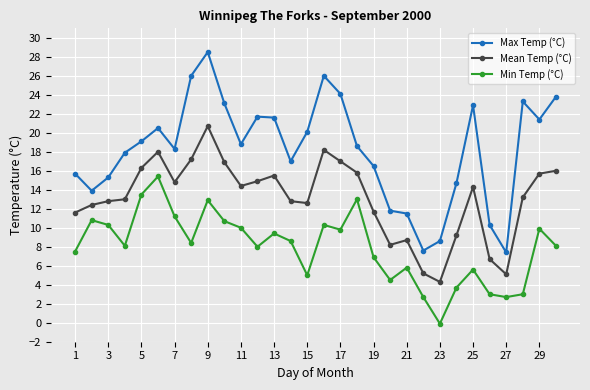

True or false: Mean Temp (°C) has more than 0 interior local peaks.

True